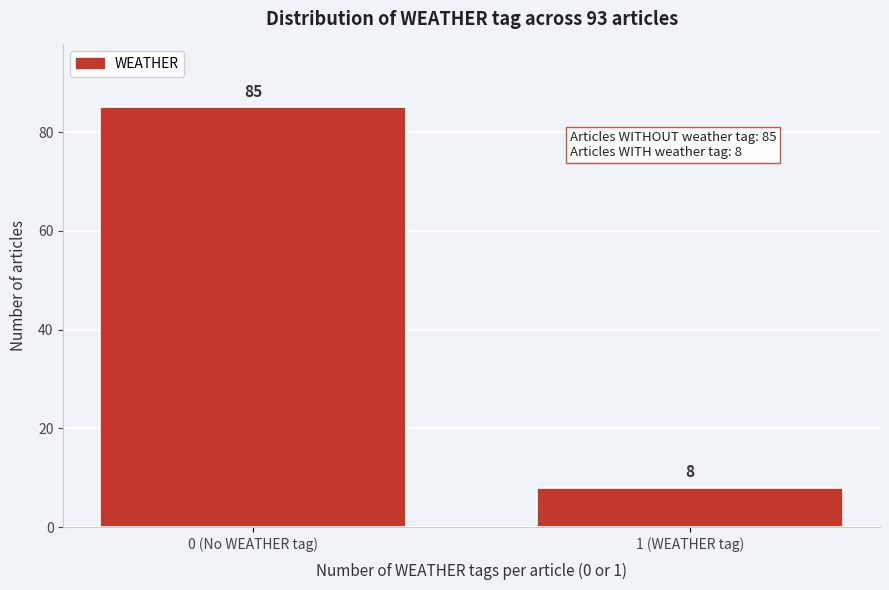

Reading right to left, list all the values displayed in this chart.

8	85